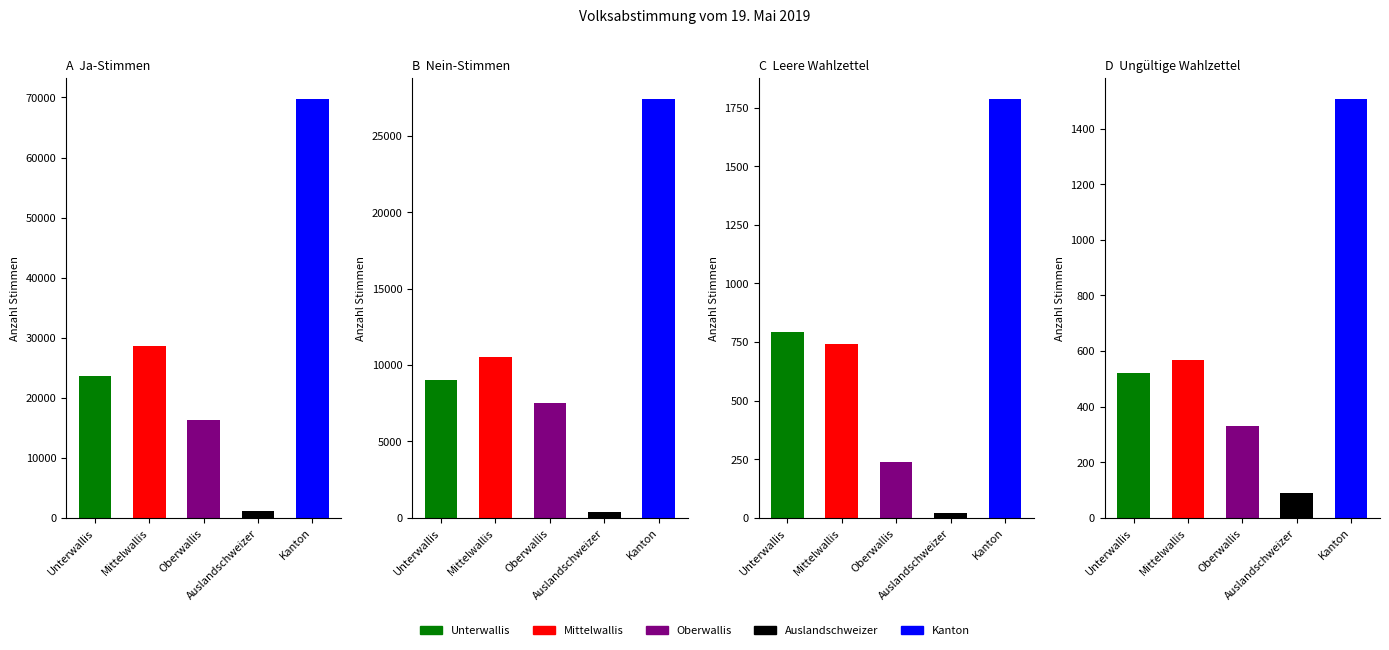

Which series has the widest spread of values?

Ja